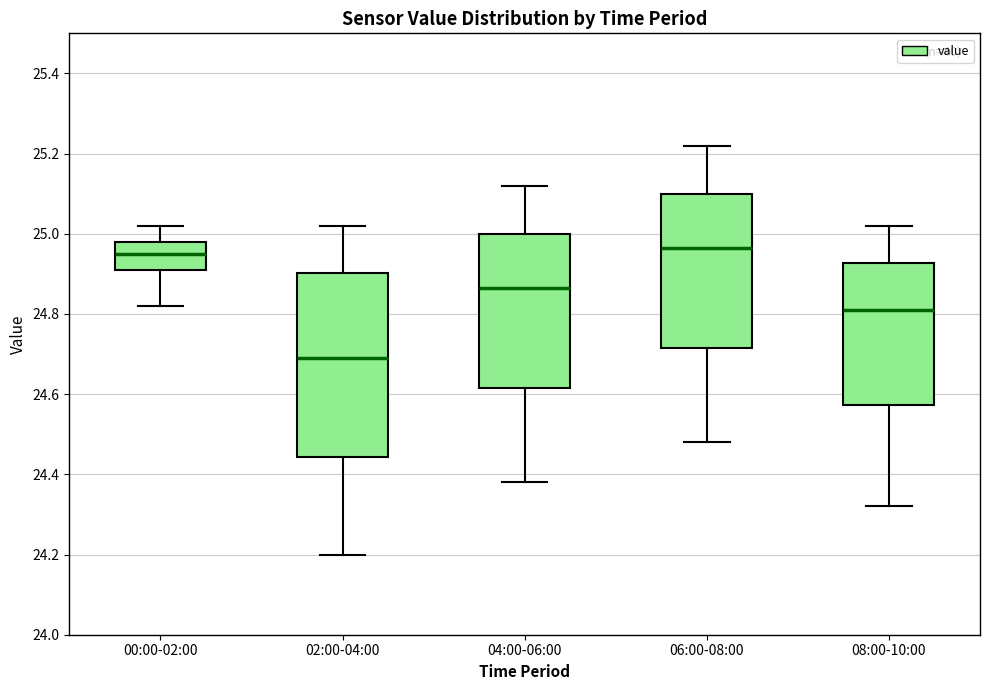

Which box is the tallest, from its lower edge to its upper edge?

02:00-04:00